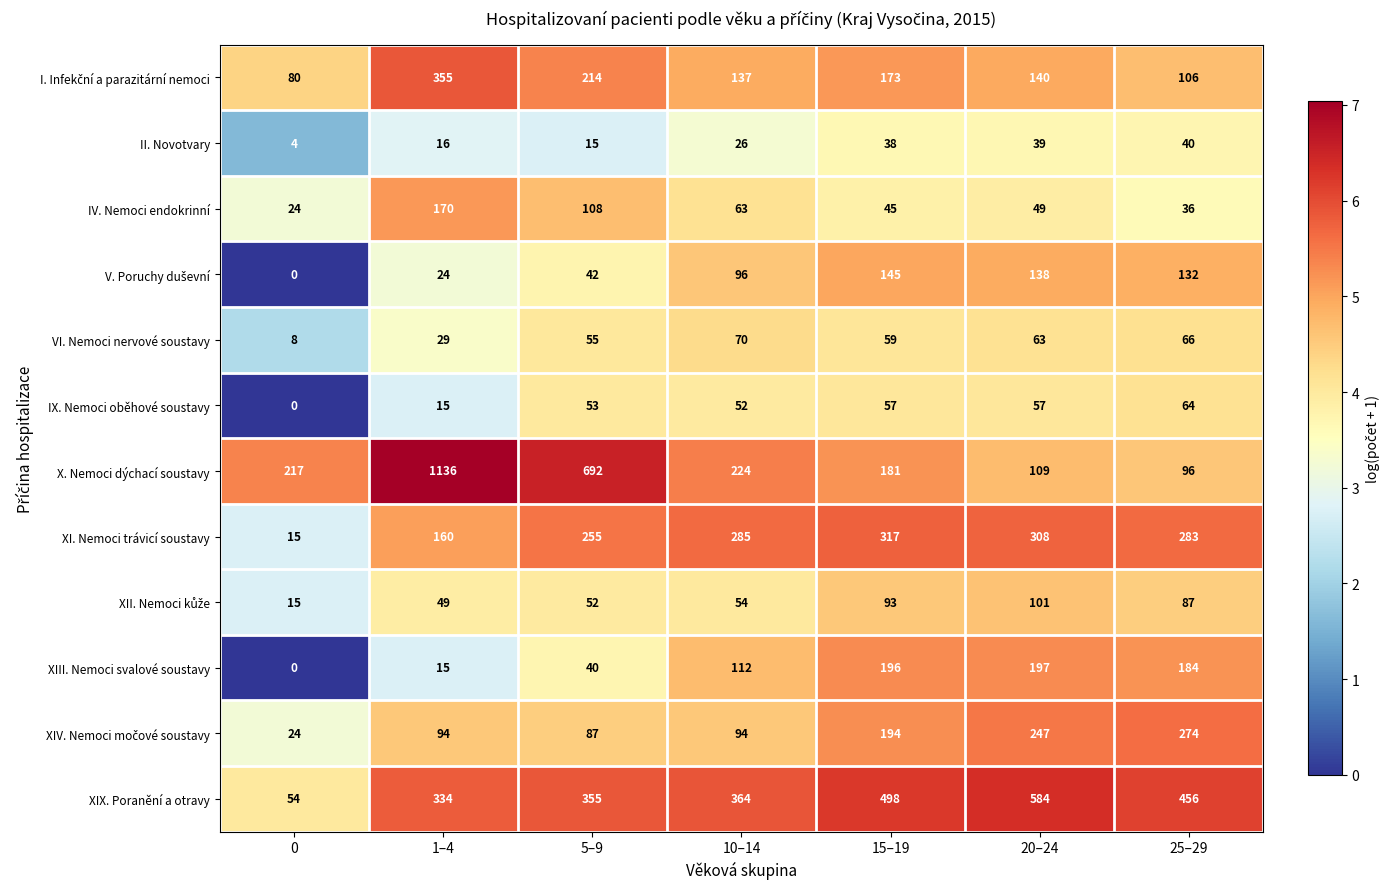

List the labels in order of X. Nemoci dýchací soustavy value, smallest first.

25–29, 20–24, 15–19, 0, 10–14, 5–9, 1–4